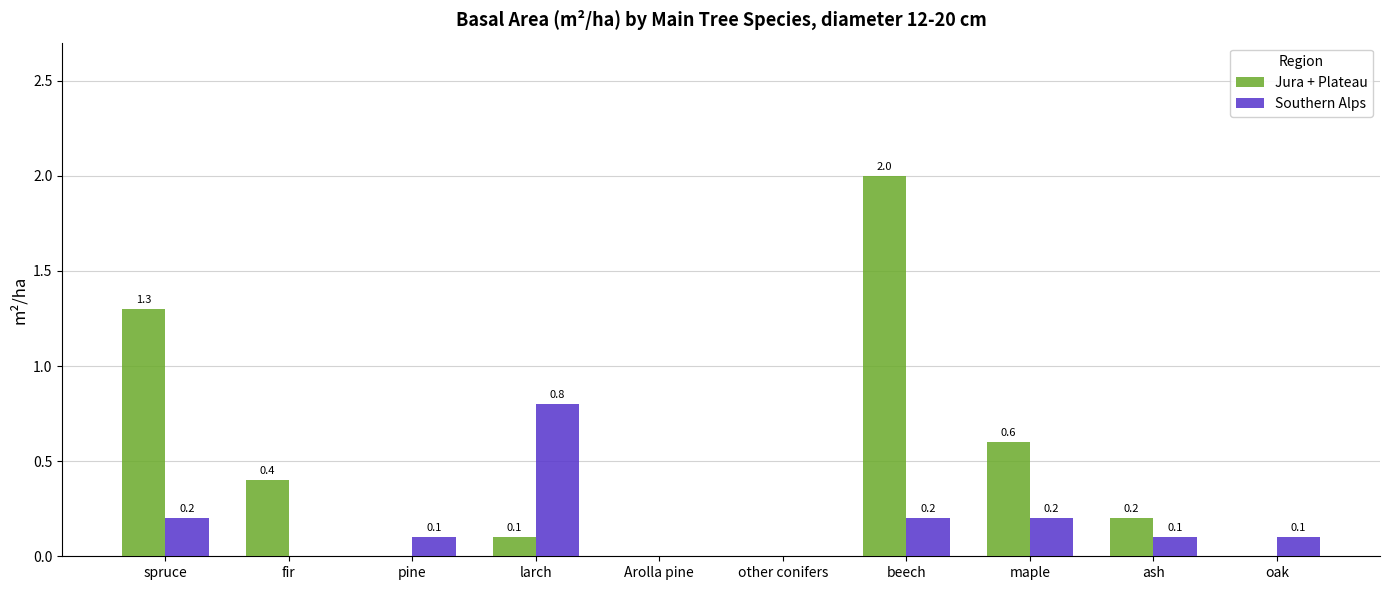

Reading right to left, list all the values displayed in this chart.

Jura + Plateau: 0.0	0.2	0.6	2.0	0.0	0.0	0.1	0.0	0.4	1.3
Southern Alps: 0.1	0.1	0.2	0.2	0.0	0.0	0.8	0.1	0.0	0.2